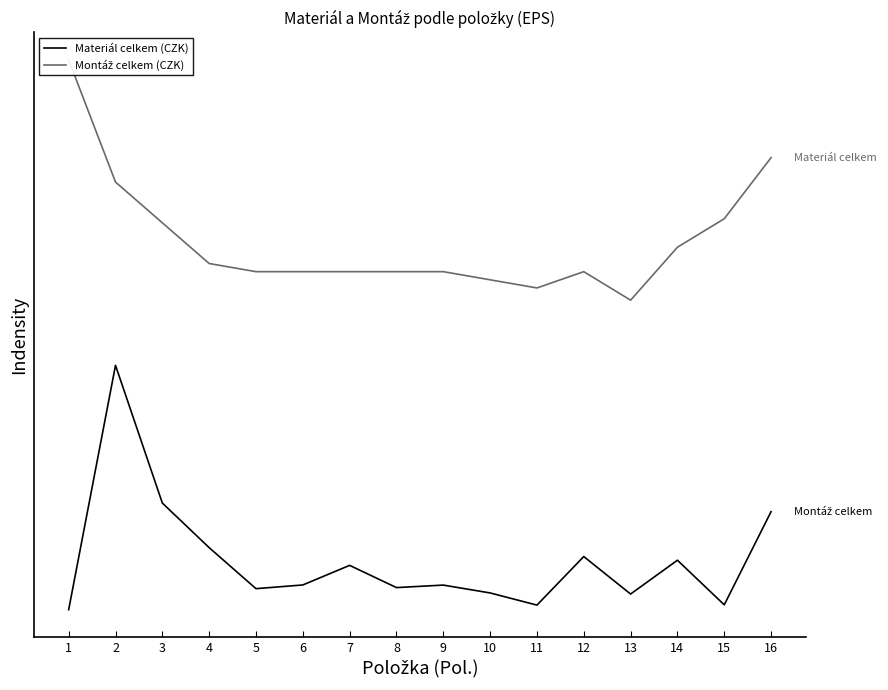

What is the difference between the maximum and minimum values in the Materiál celkem (CZK) series?

12000.0